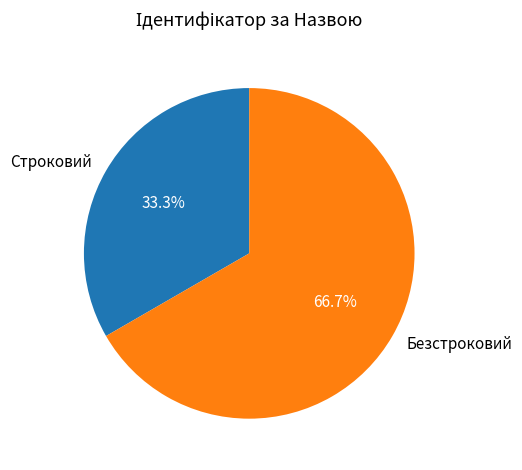

To the nearest percent, what is the difference between the largest and smallest slice percentages?

33%